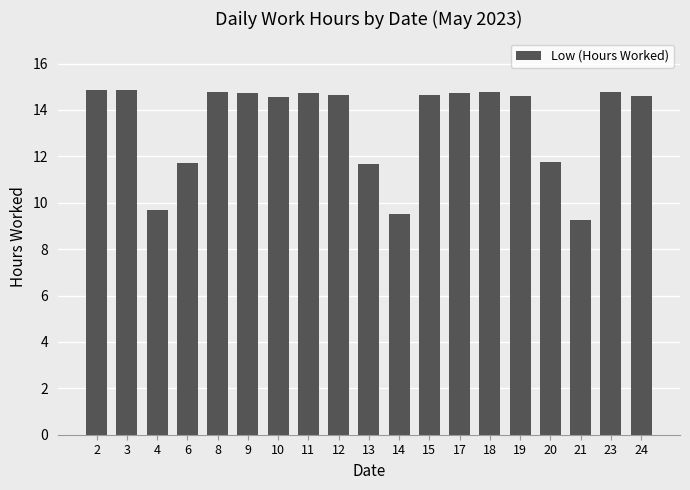

Does the chart contain any negative values?

No